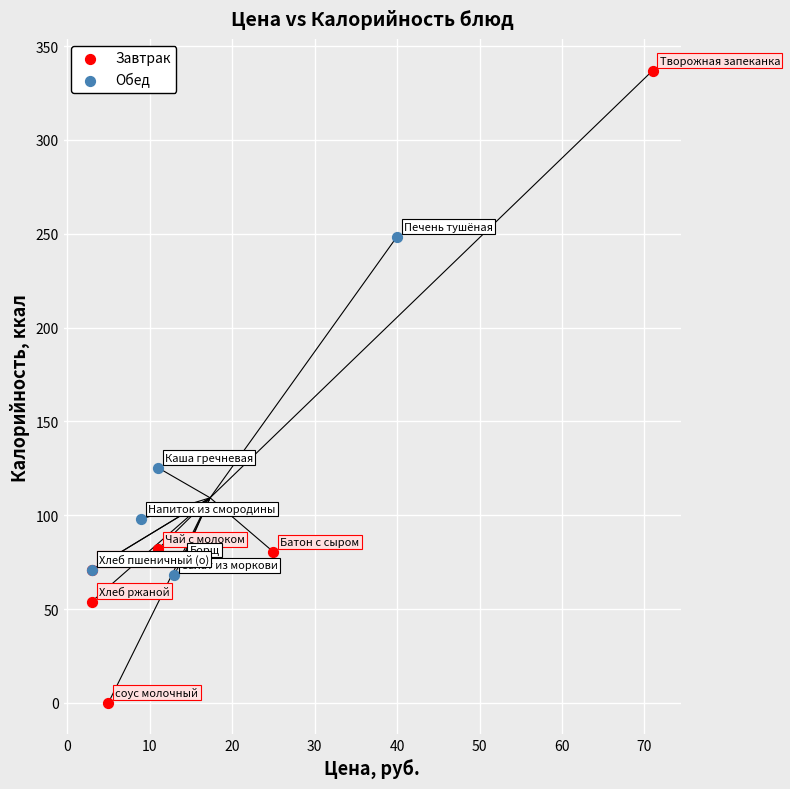

Which series reaches the minimum Y coordinate?

Завтрак